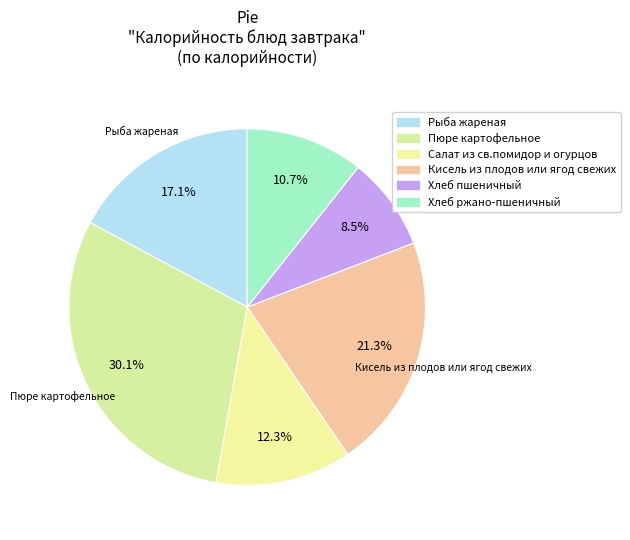

True or false: Рыба жареная accounts for 24% of the total.

False